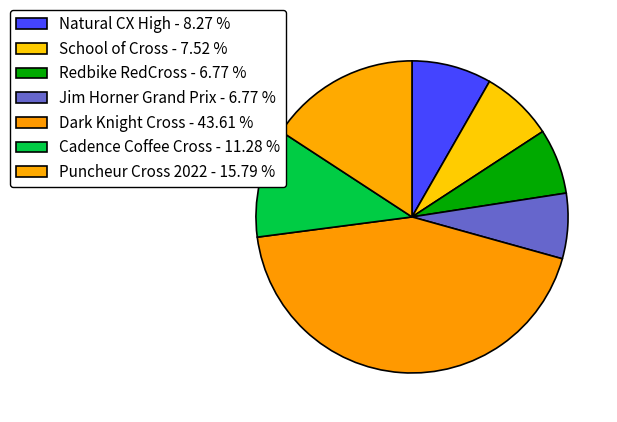

How many slices are in this pie chart?

7